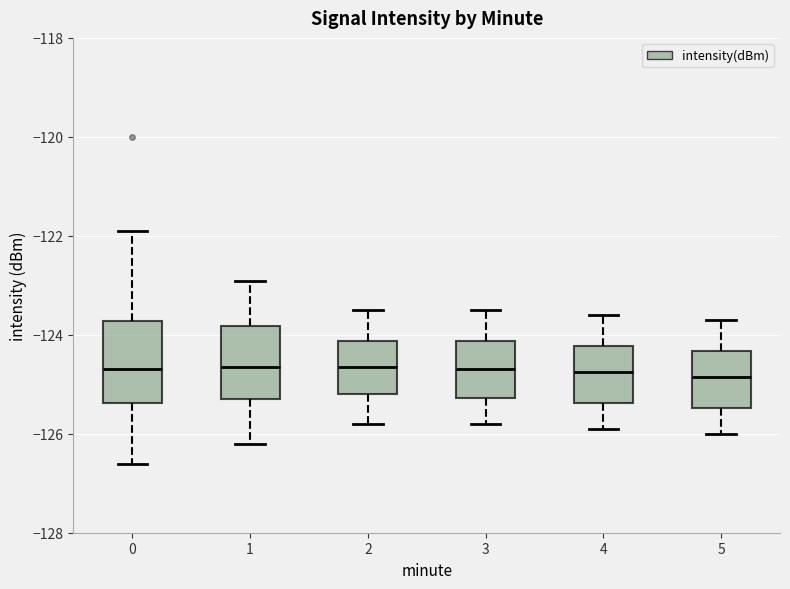

Reading left to right, transcribe this box plot: for each box, give where its median line is, the range the box spans, and where its two whiskers end, as read against the y-axis. The values are not printed on the chart, so give them approximately, as read against the axis.

0: median -124.6, box -125.4 to -123.8, whiskers -126.6 to -121.8
1: median -124.6, box -125.2 to -123.8, whiskers -126.2 to -123.0
2: median -124.6, box -125.2 to -124.2, whiskers -125.8 to -123.4
3: median -124.6, box -125.2 to -124.2, whiskers -125.8 to -123.4
4: median -124.8, box -125.4 to -124.2, whiskers -125.8 to -123.6
5: median -124.8, box -125.4 to -124.4, whiskers -126.0 to -123.6